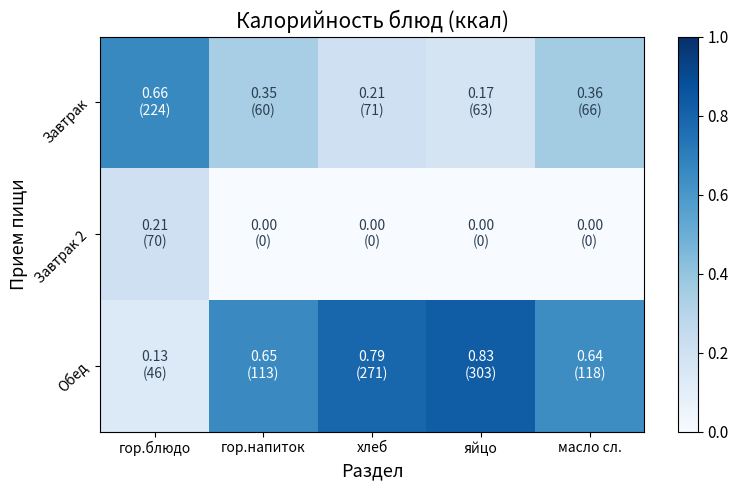

Which series has the largest range (max minus min)?

Обед